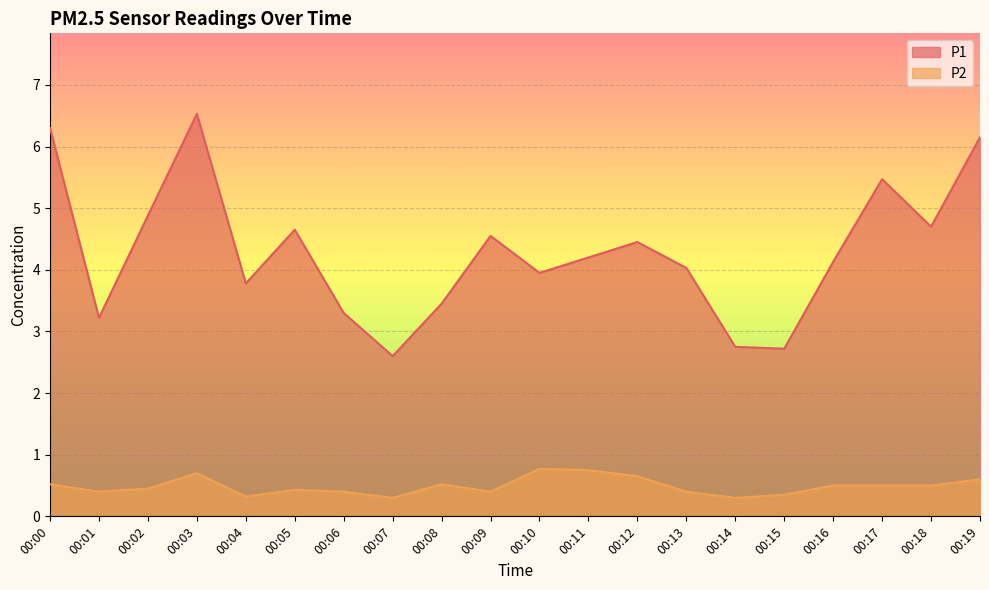

How many interior local valleys does the P1 series have?

6